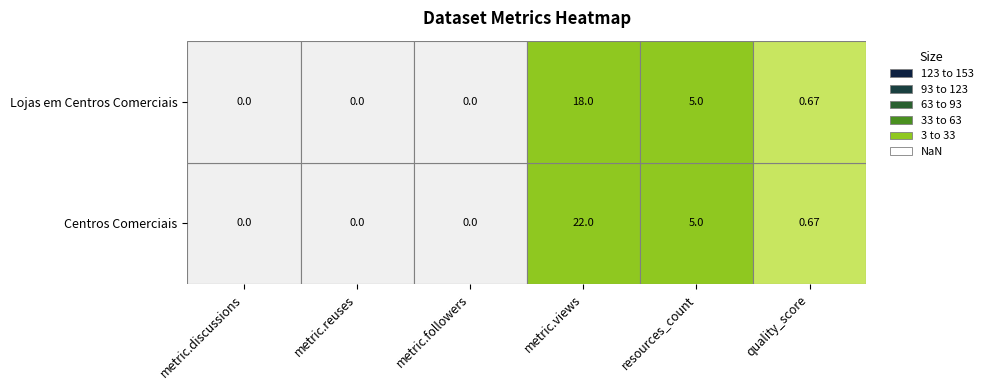

The Centros Comerciais series shows -10.3 at Centros Comerciais. True or false?

False